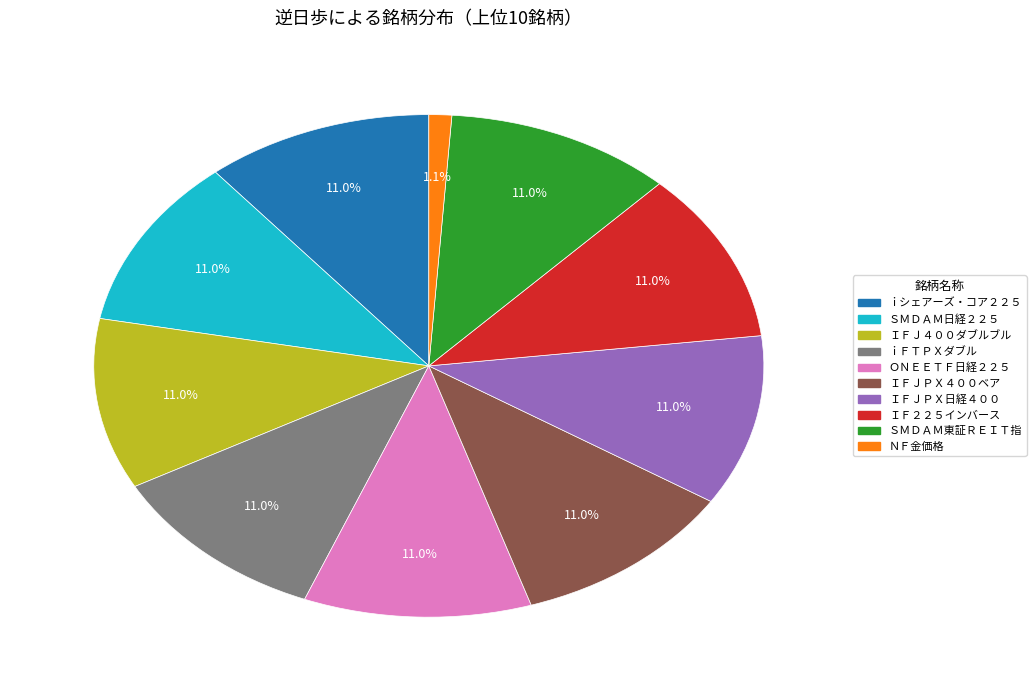

Count the number of slices in the pie.

10